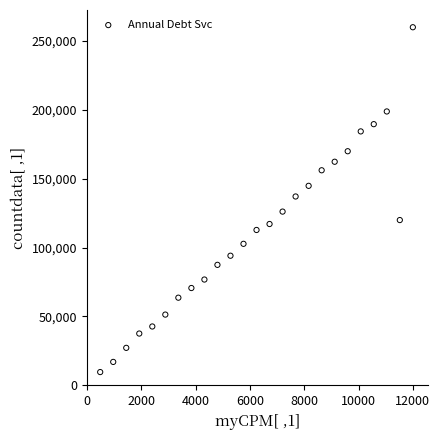

What is the range of Y values (max minus min)?

250366.6